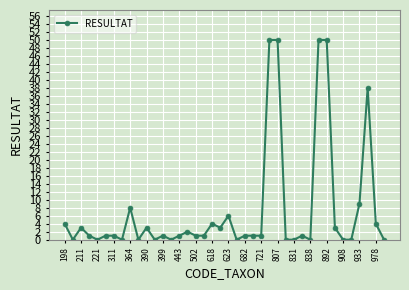

What is the greatest value displayed?

50